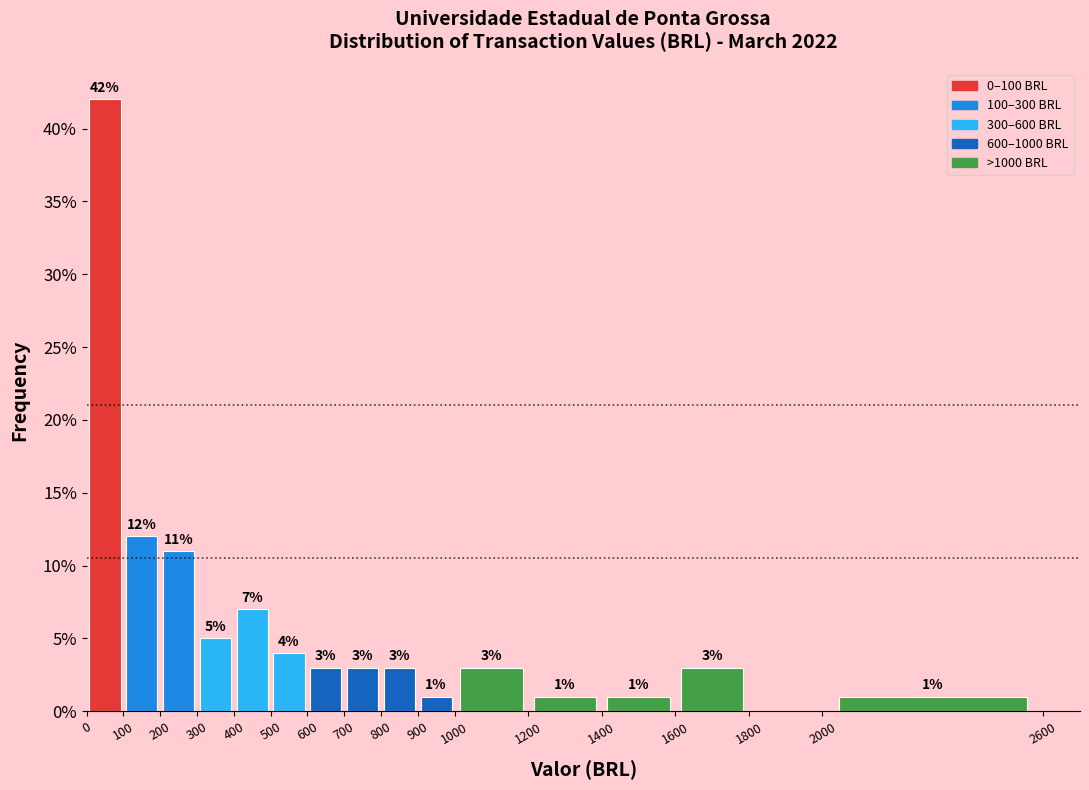

Which range on the x-axis has the tallest bar?

0 to 100